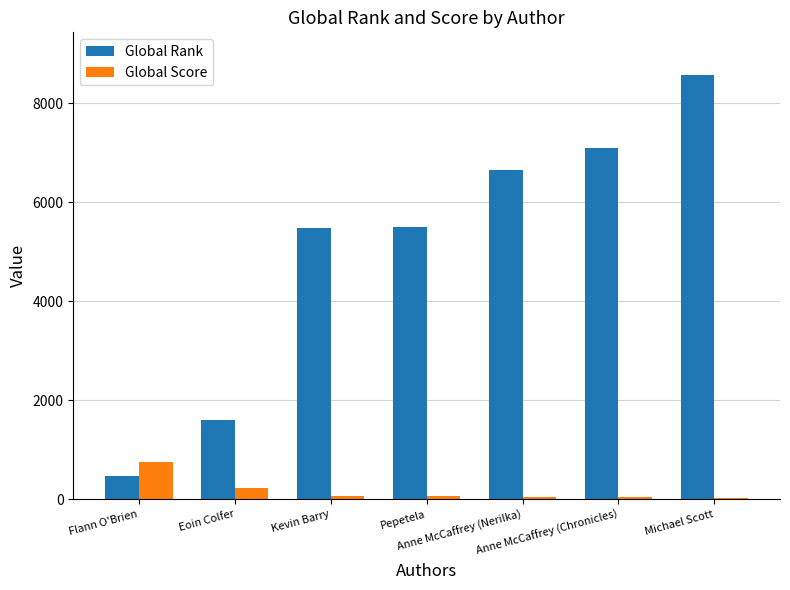

How many data points in Global Rank are less than 5502?

3